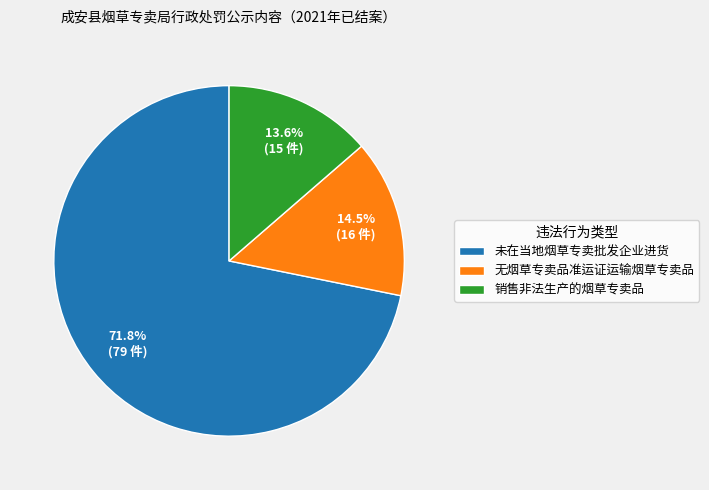

Which slice is the largest?

未在当地烟草专卖批发企业进货